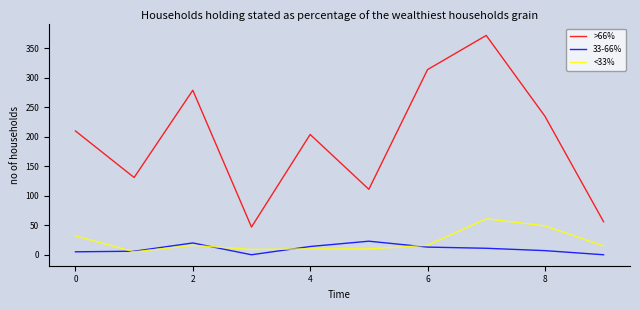

Which series has the largest total across all categories?

>66%